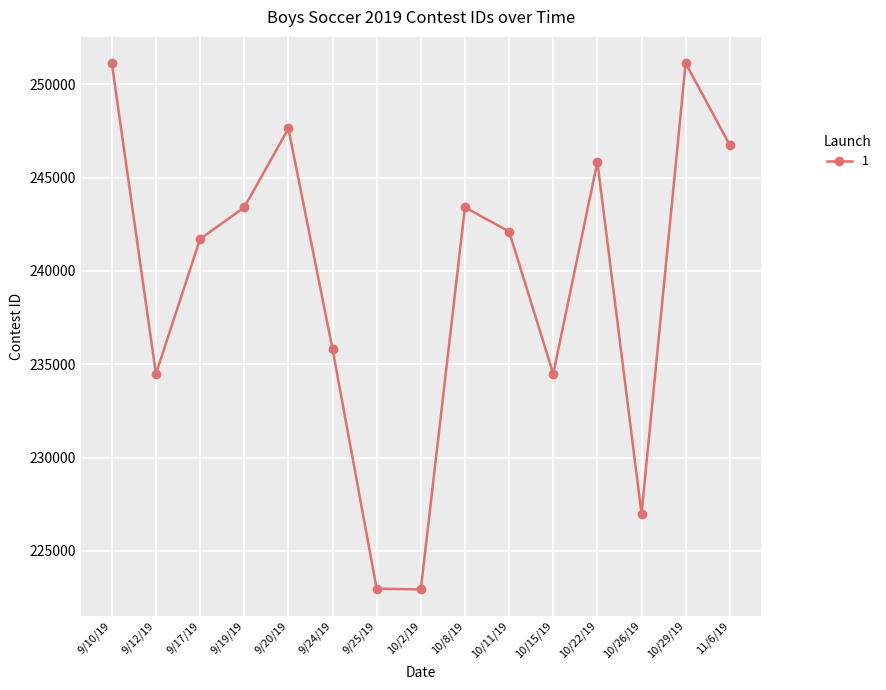

What is the sum of the values at 9/20/19 and 9/25/19?

470609